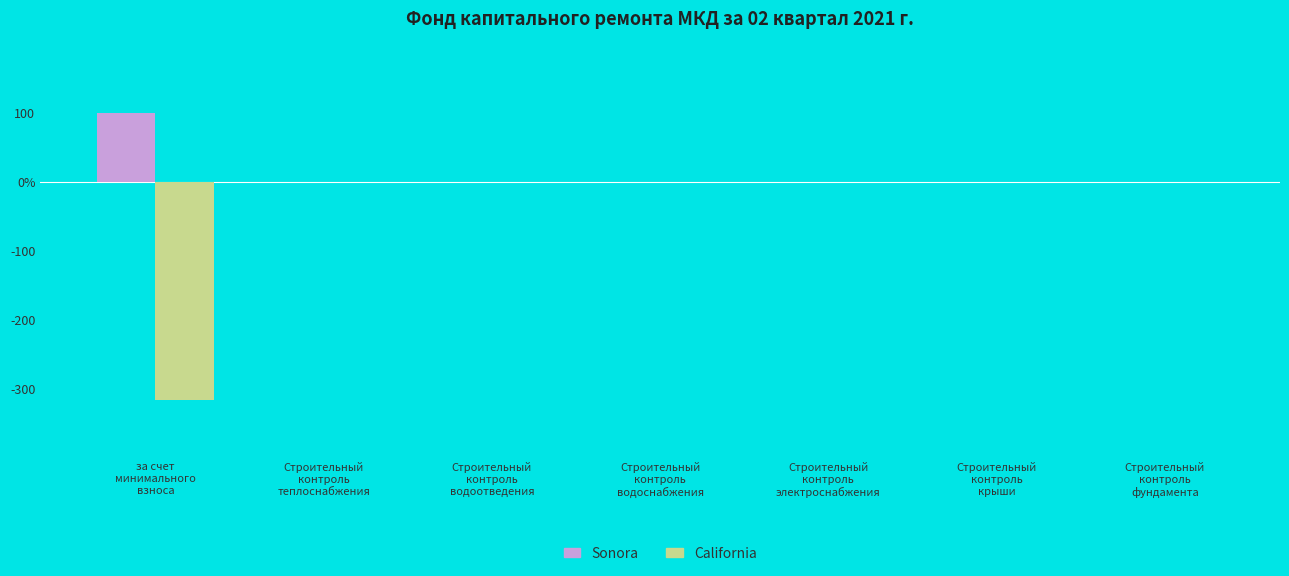

What is the label of the 2nd bar from the right?

Строительный
контроль
крыши